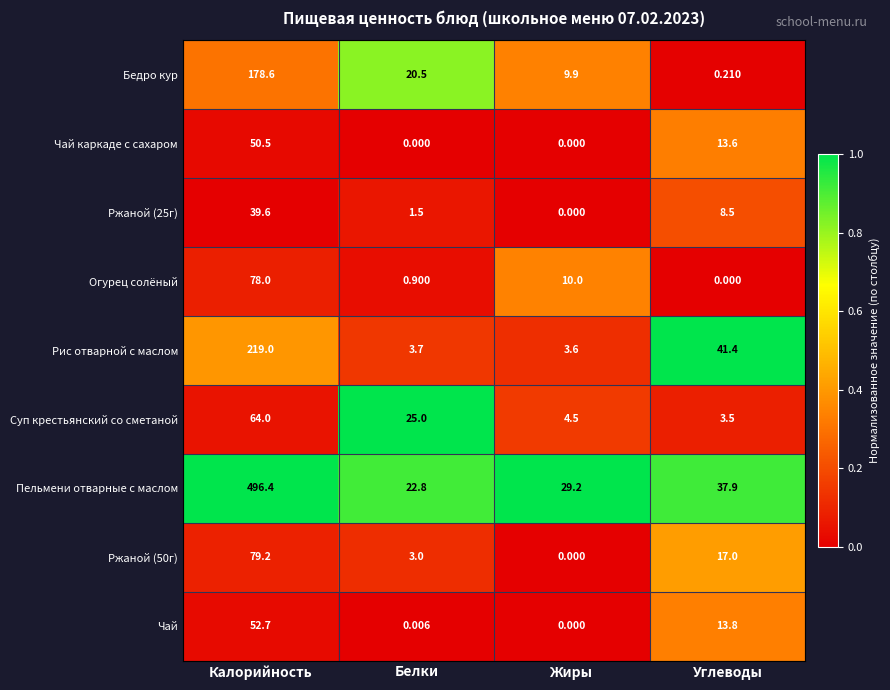

Which series has the largest total across all categories?

Пельмени отварные с маслом